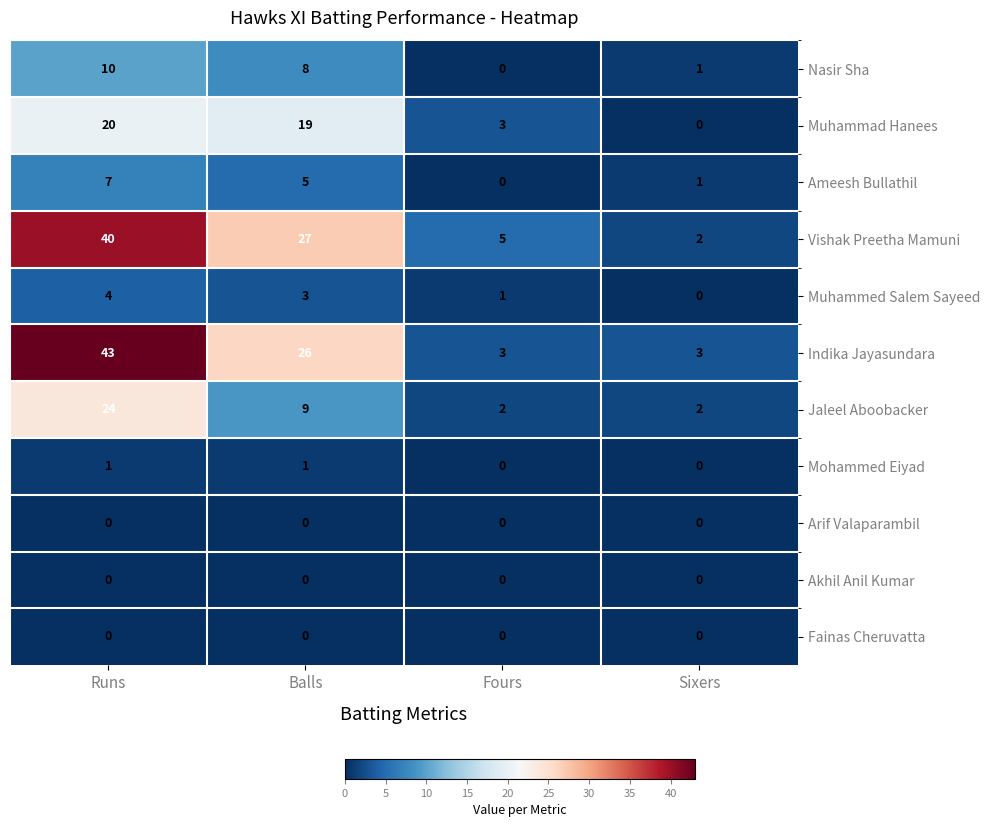

List the labels in order of Nasir Sha value, smallest first.

Fours, Sixers, Balls, Runs